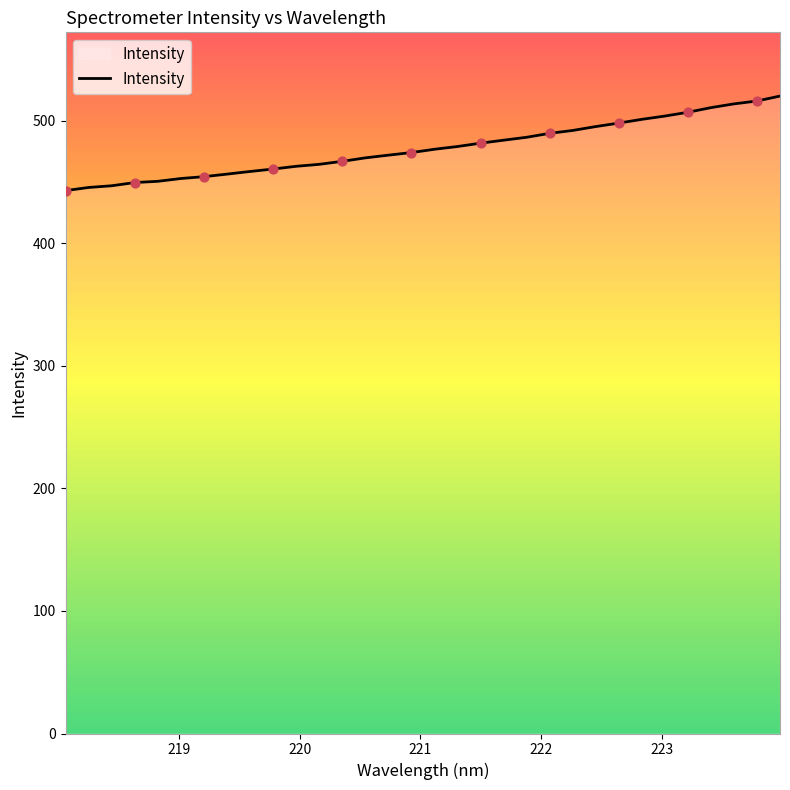

What is the maximum value shown in the chart?

520.2